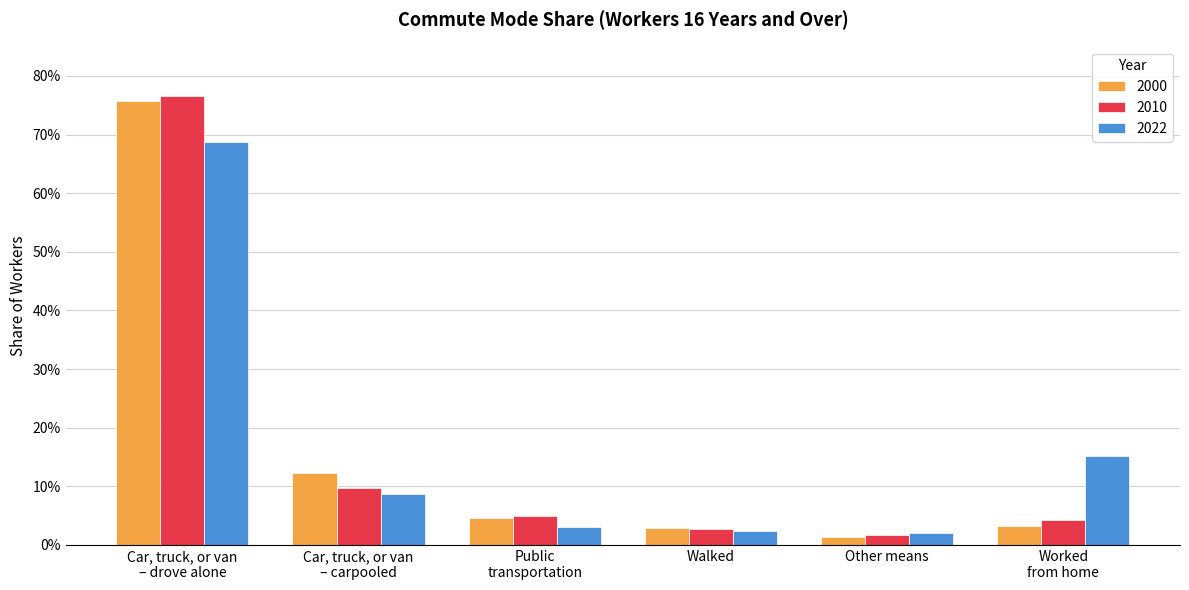

What are all the series names shown in the legend?

2000, 2010, 2022